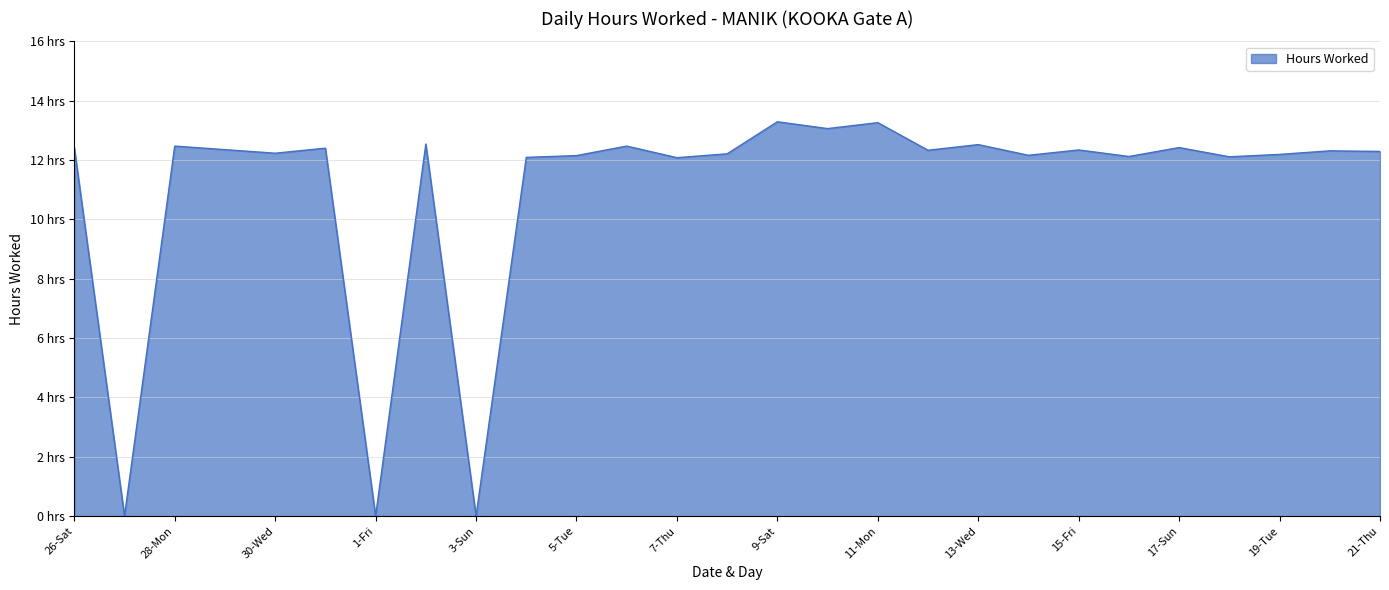

List the labels in order of value, largest first.

9-Sat, 11-Mon, 10-Sun, 2-Sat, 13-Wed, 28-Mon, 6-Wed, 26-Sat, 17-Sun, 31-Thu, 29-Tue, 15-Fri, 12-Tue, 20-Wed, 21-Thu, 30-Wed, 8-Fri, 19-Tue, 14-Thu, 5-Tue, 16-Sat, 18-Mon, 4-Mon, 7-Thu, 27-Sun, 1-Fri, 3-Sun